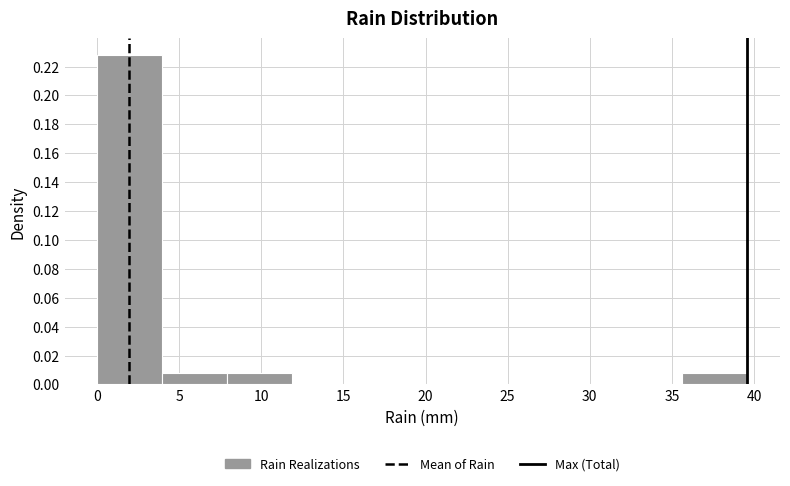

Reading left to right, list every bar in this chart as the range it spans on the x-axis followed by its height. Neither the bar edges nor the heights are printed on the chart, so give them approximately, as read against the axes.

0.0 to 4.0: 0.228
4.0 to 8.0: 0.008
8.0 to 12.0: 0.008
12.0 to 16.0: 0
16.0 to 20.0: 0
20.0 to 24.0: 0
24.0 to 27.5: 0
27.5 to 31.5: 0
31.5 to 35.5: 0
35.5 to 39.5: 0.008